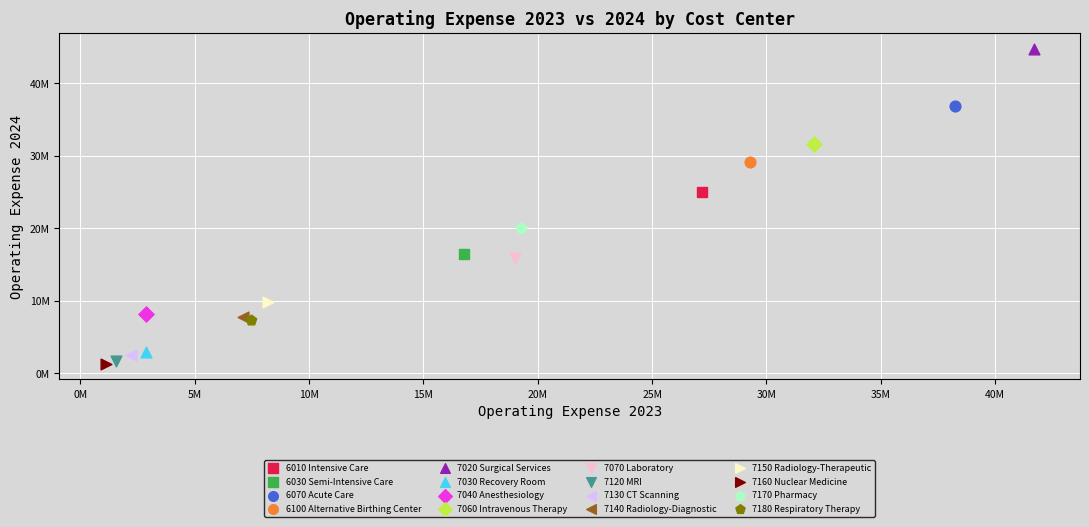

What are all the series names shown in the legend?

6010 Intensive Care, 6030 Semi-Intensive Care, 6070 Acute Care, 6100 Alternative Birthing Center, 7020 Surgical Services, 7030 Recovery Room, 7040 Anesthesiology, 7060 Intravenous Therapy, 7070 Laboratory, 7120 MRI, 7130 CT Scanning, 7140 Radiology-Diagnostic, 7150 Radiology-Therapeutic, 7160 Nuclear Medicine, 7170 Pharmacy, 7180 Respiratory Therapy